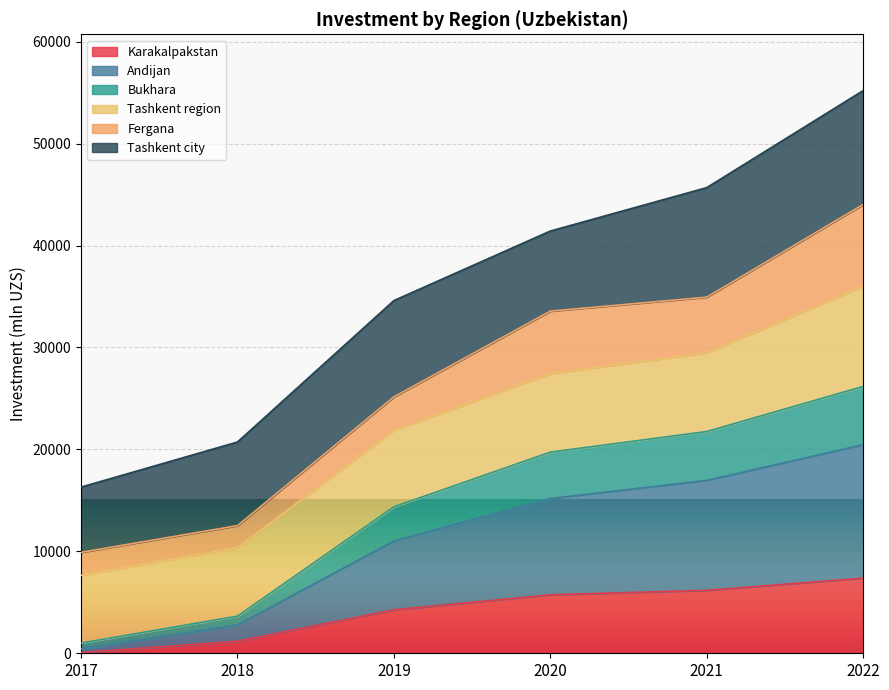

At which label does Andijan first exceed 15188?

2021